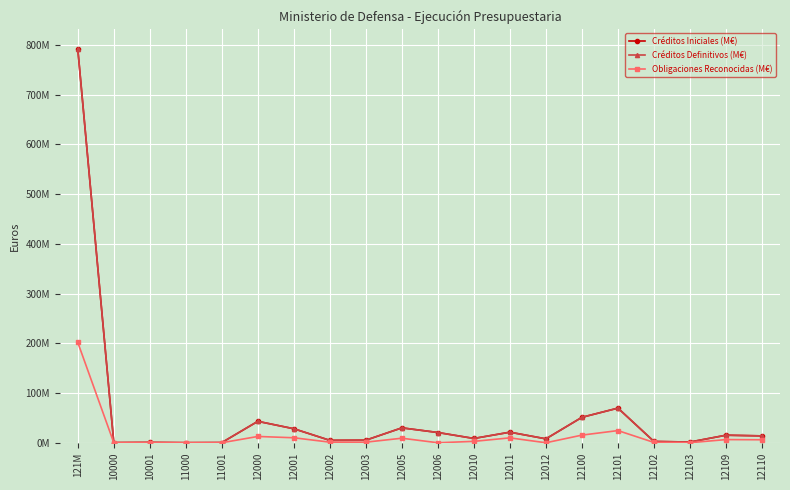

At which label is Obligaciones Reconocidas (M€) closest to 100?

12101